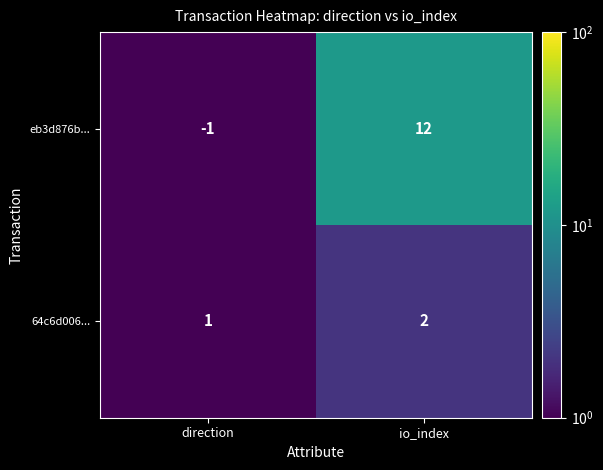

Reading right to left, extract all data points from this chart.

eb3d876b...: io_index=12	direction=-1
64c6d006...: io_index=2	direction=1